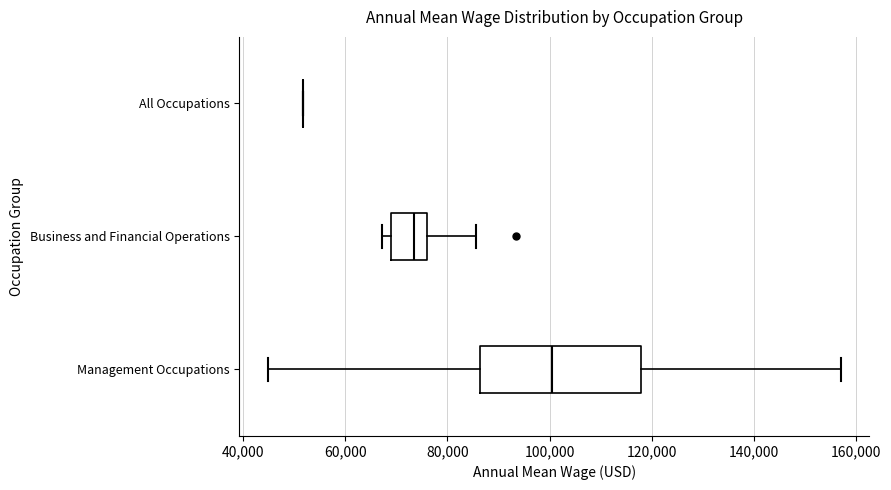

Which box is the widest, from its left edge to its right edge?

Management Occupations